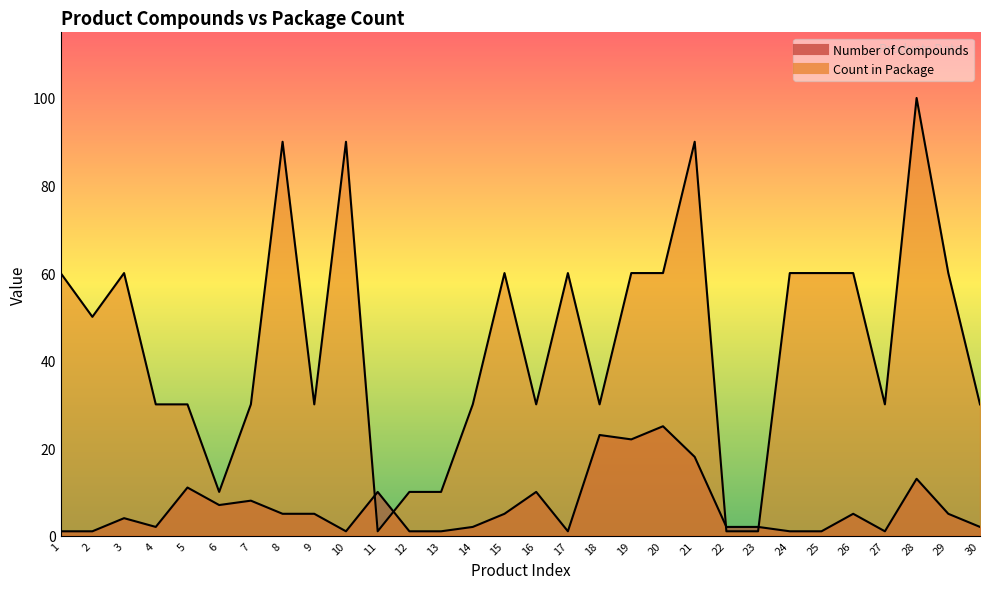

How many categories are shown in the chart?

30